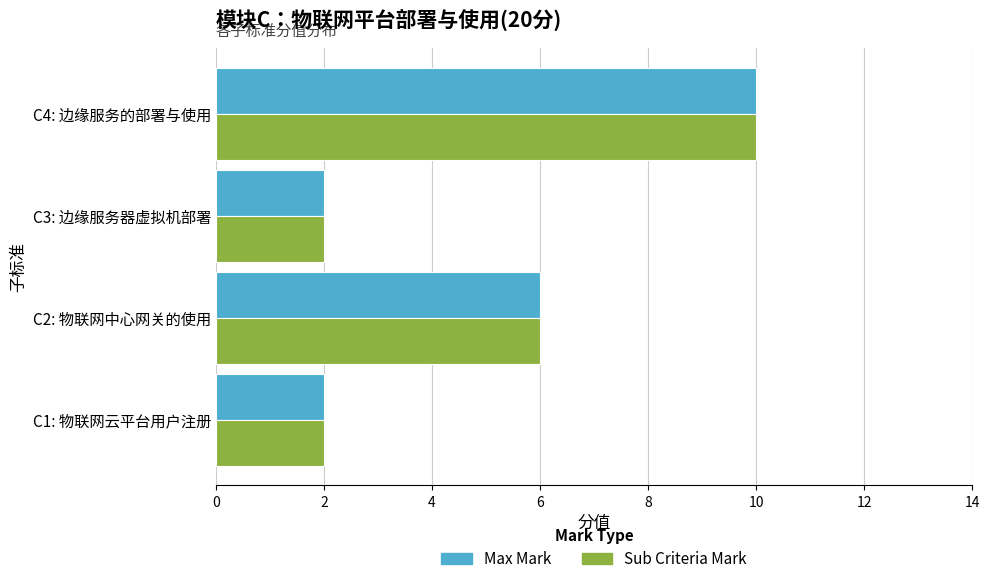

Count the Max Mark values in the range 2 to 10.

4